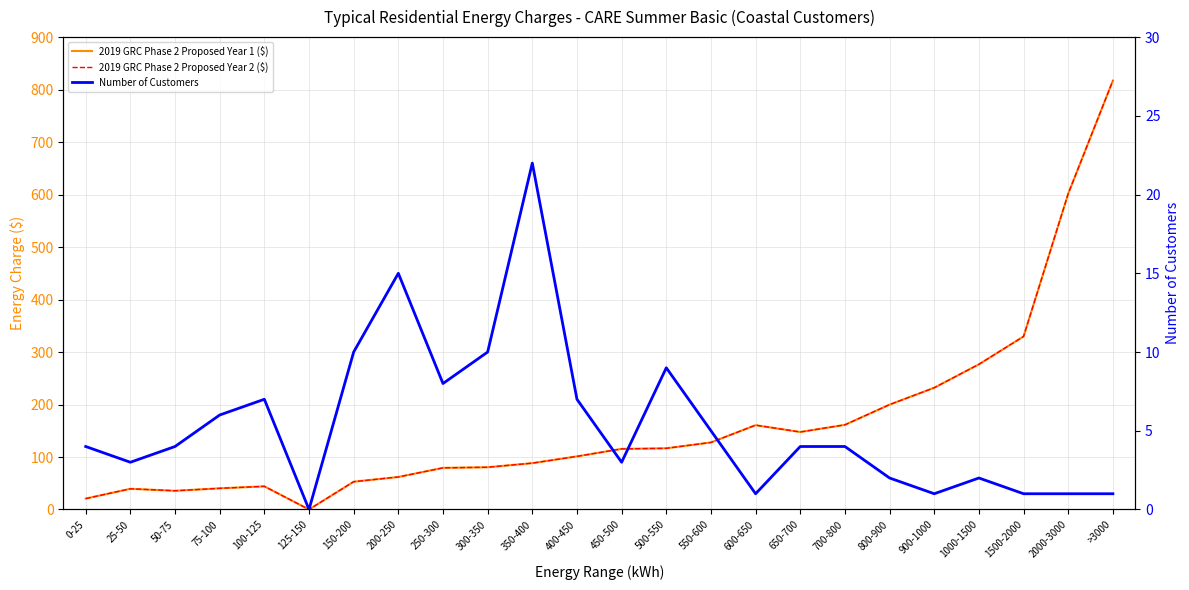

What is the difference between the Number of Customers values at 300-350 and 650-700?

6.0